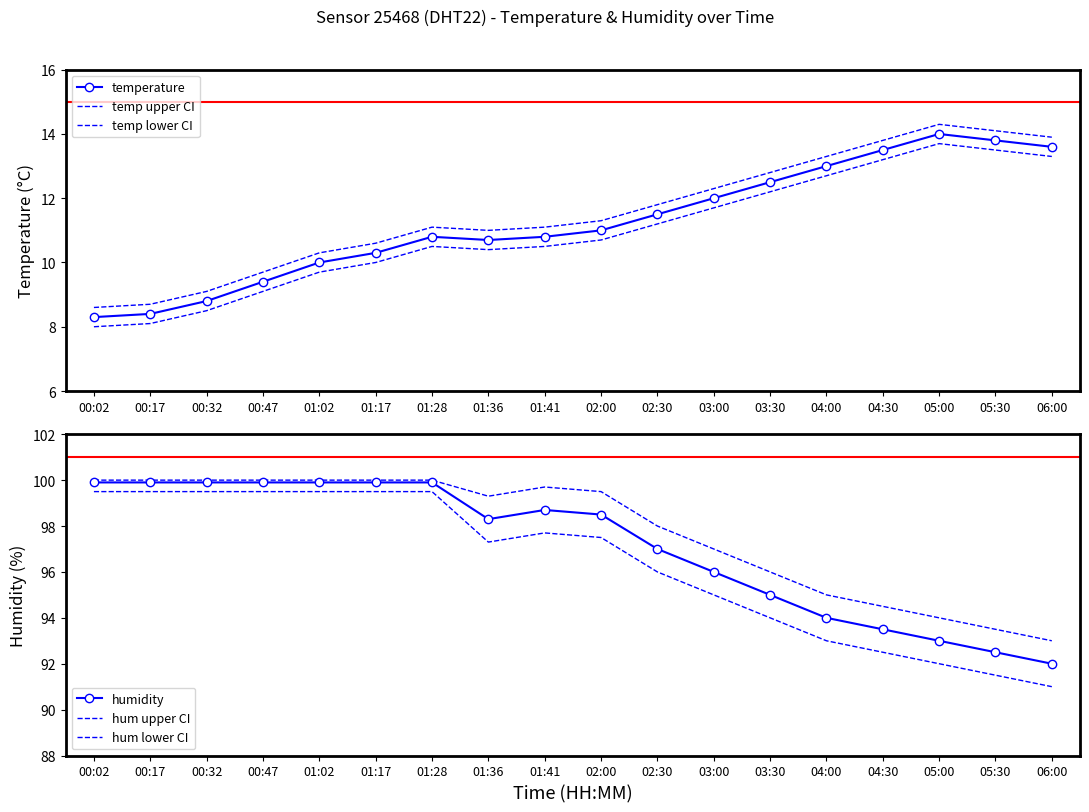

What is the sum of all hum lower CI values?

1734.0